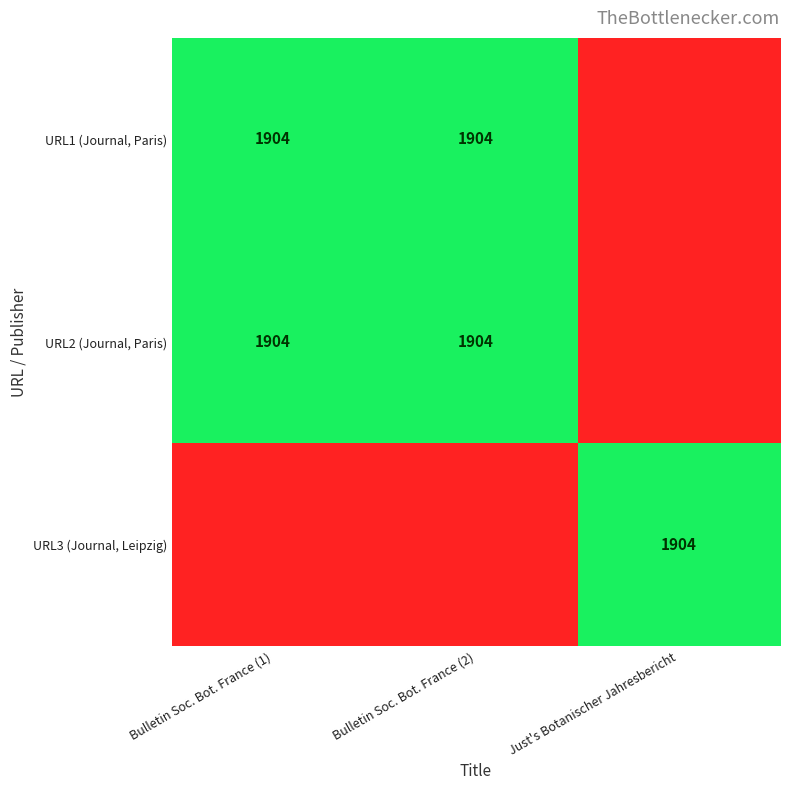

At how many categories does at least one series exceed 1807?

3